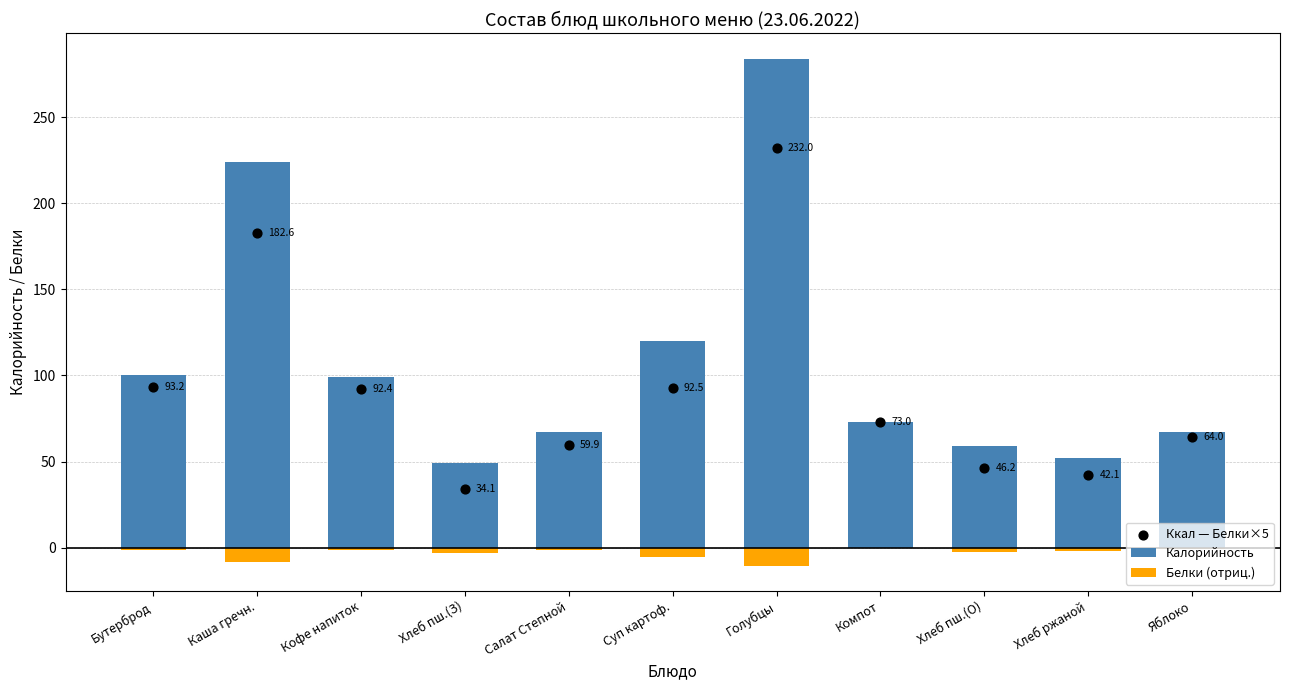

Which series contains the lowest Y value?

Белки (отриц.)